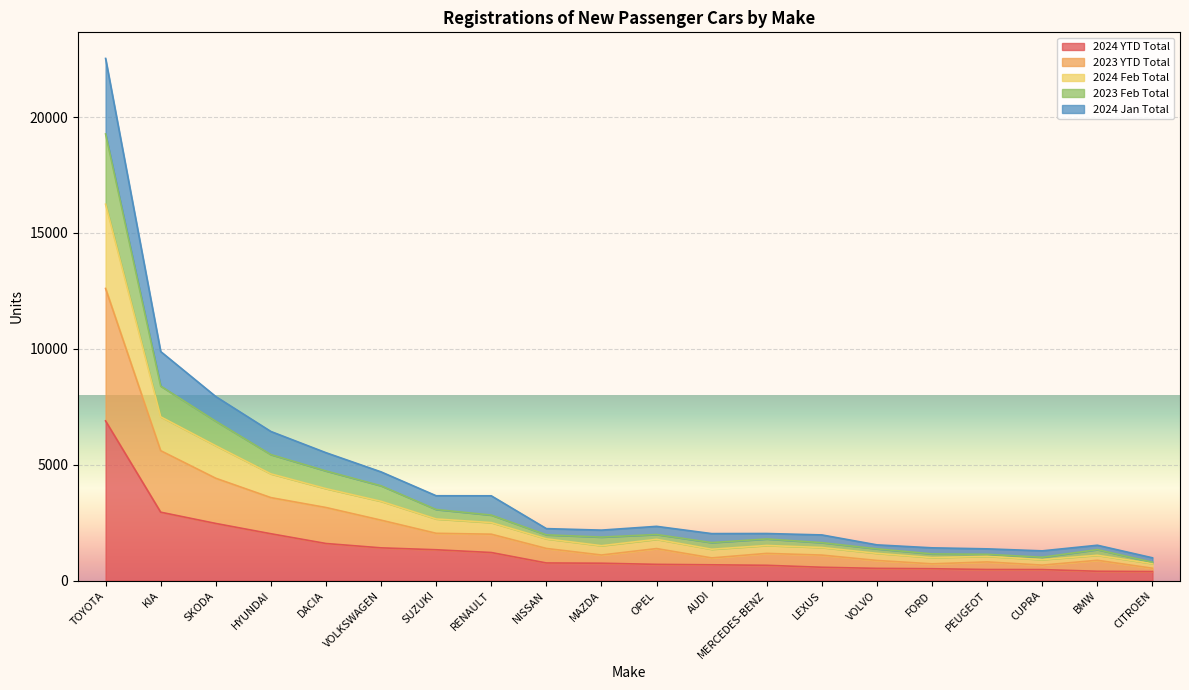

Which category has the lowest value across all series?

CITROEN